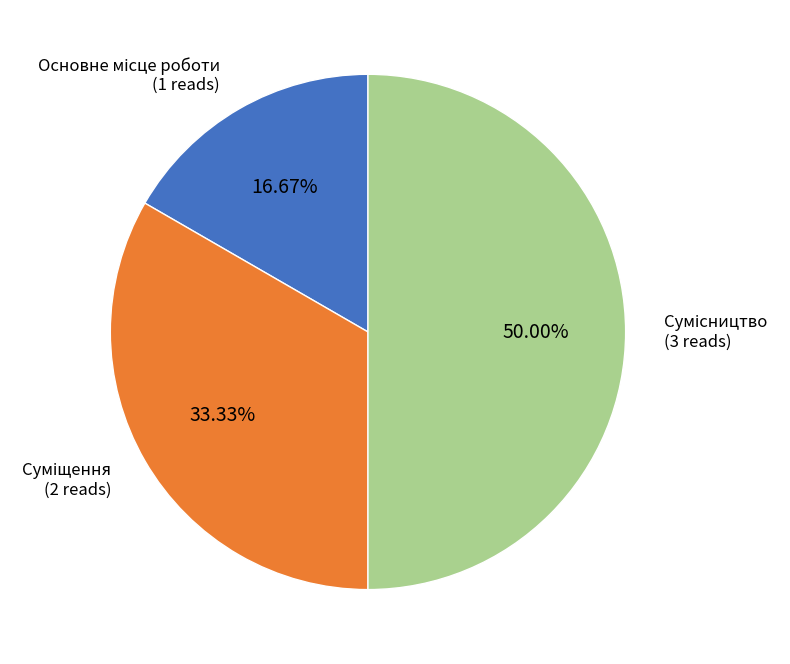

How many slices are in this pie chart?

3